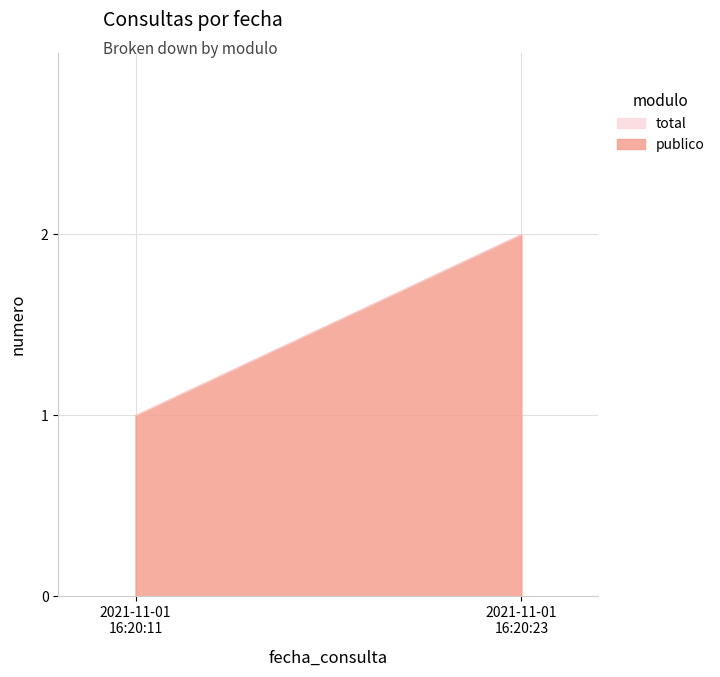

Is the value of total at 2021-11-01 16:20:23 greater than the value of publico at 2021-11-01 16:20:11?

Yes